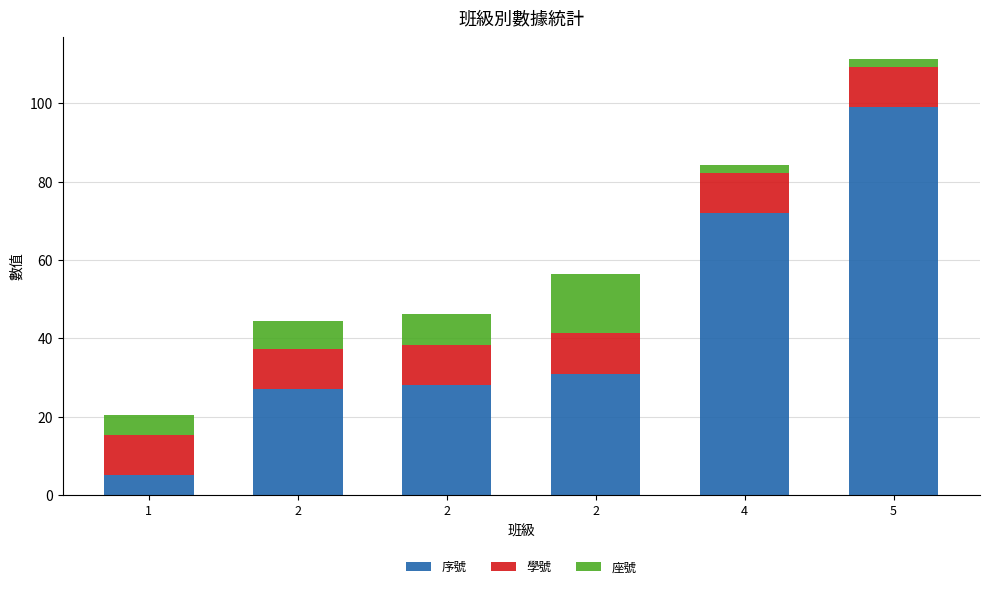

Rank the series by their maximum value, from highest to lowest.

序號, 座號, 學號